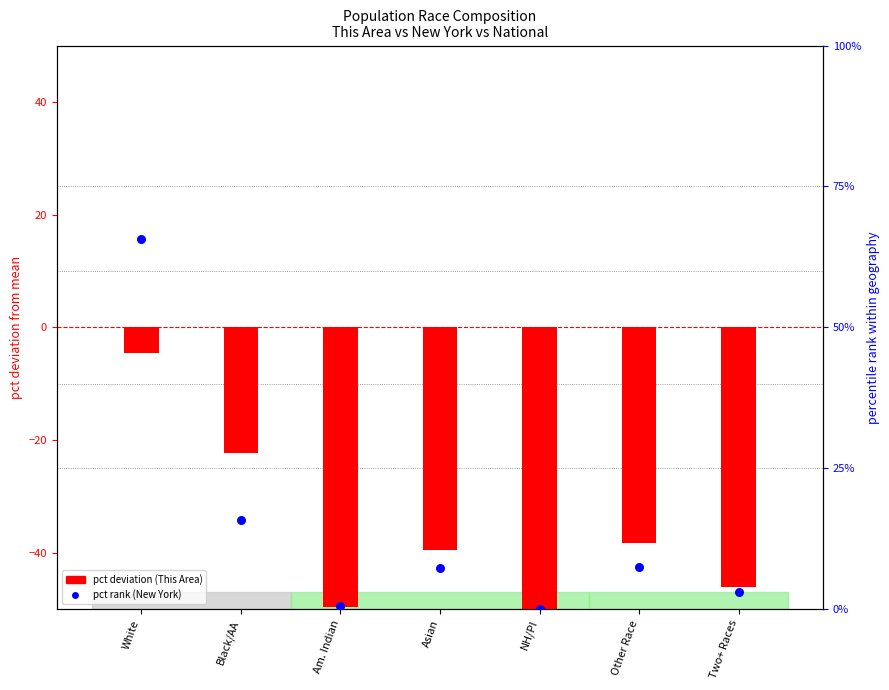

Which series reaches the minimum Y coordinate?

pct deviation (This Area)